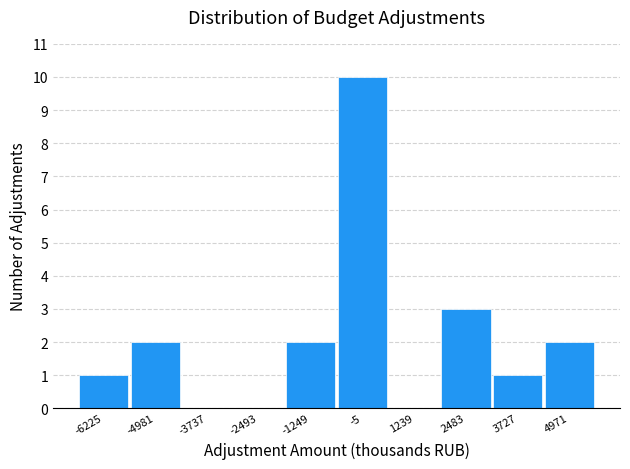

Reading left to right, transcribe this chart: for each bar, give the range it covers on the x-axis and its height. Neither the bar edges nor the heights are printed on the chart, so give them approximately, as read against the axes.

-6800 to -5600: 1
-5600 to -4400: 2
-4400 to -3200: 0
-3200 to -1800: 0
-1800 to -600: 2
-600 to 600: 10
600 to 1800: 0
1800 to 3200: 3
3200 to 4400: 1
4400 to 5600: 2